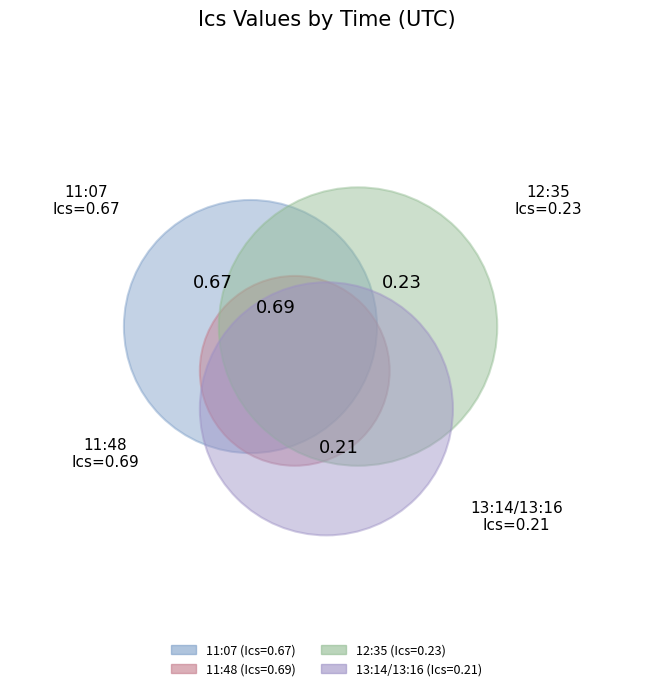

Count the number of slices in the pie.

4